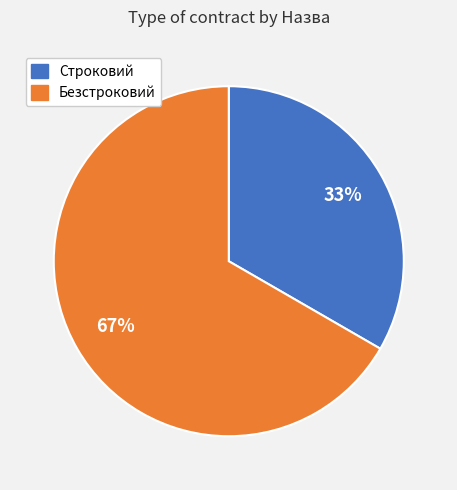

How many segments does this pie chart have?

2